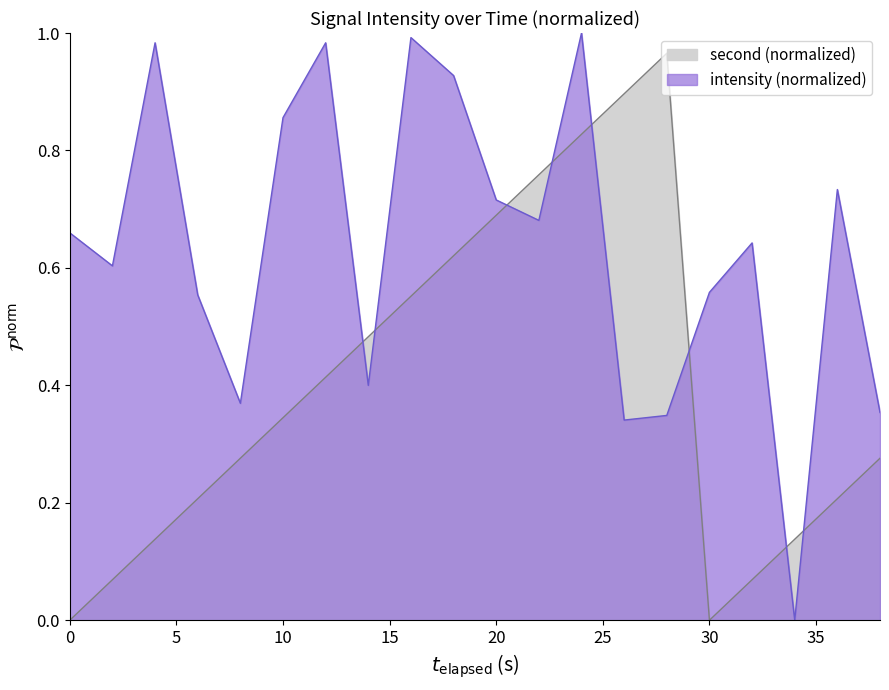

How many data points are above 0?

18